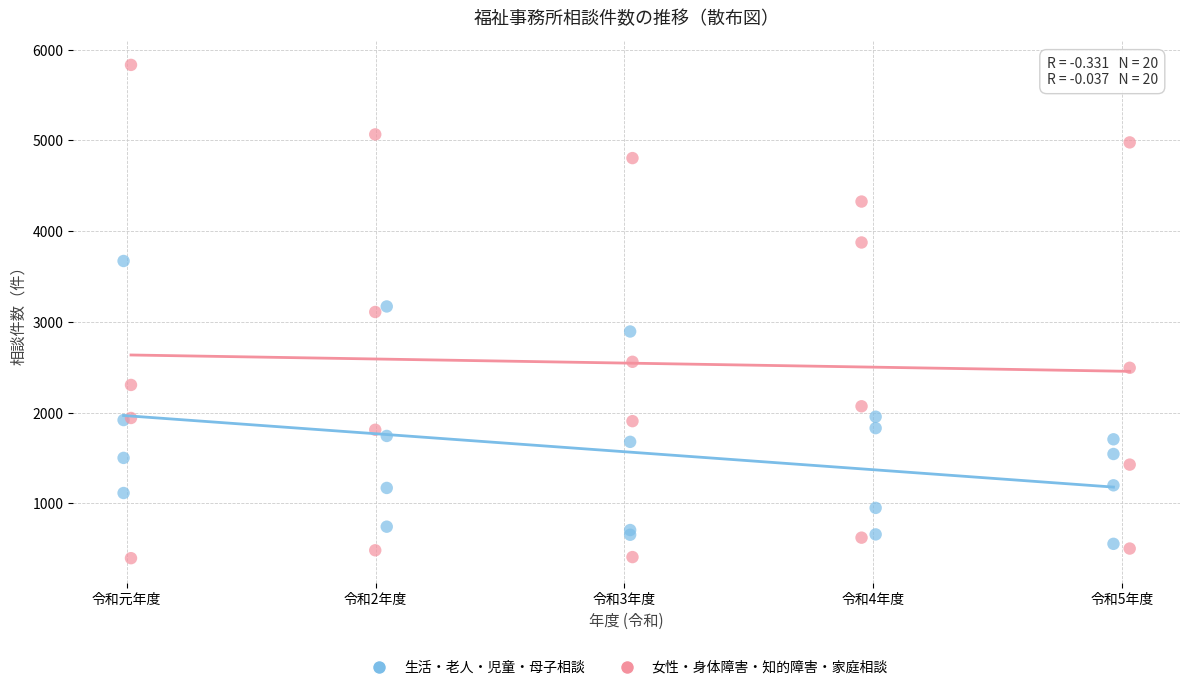

Which series reaches the maximum Y coordinate?

女性・身体障害・知的障害・家庭相談